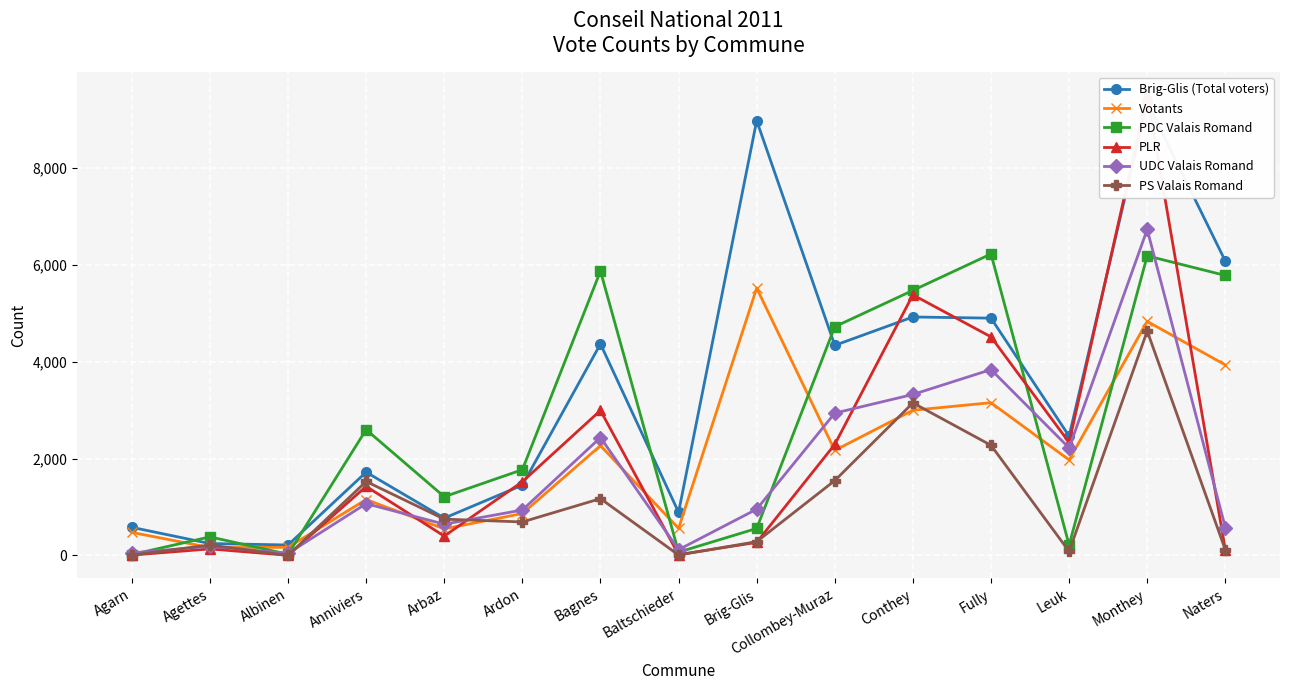

What is the maximum value for PDC Valais Romand?

6229